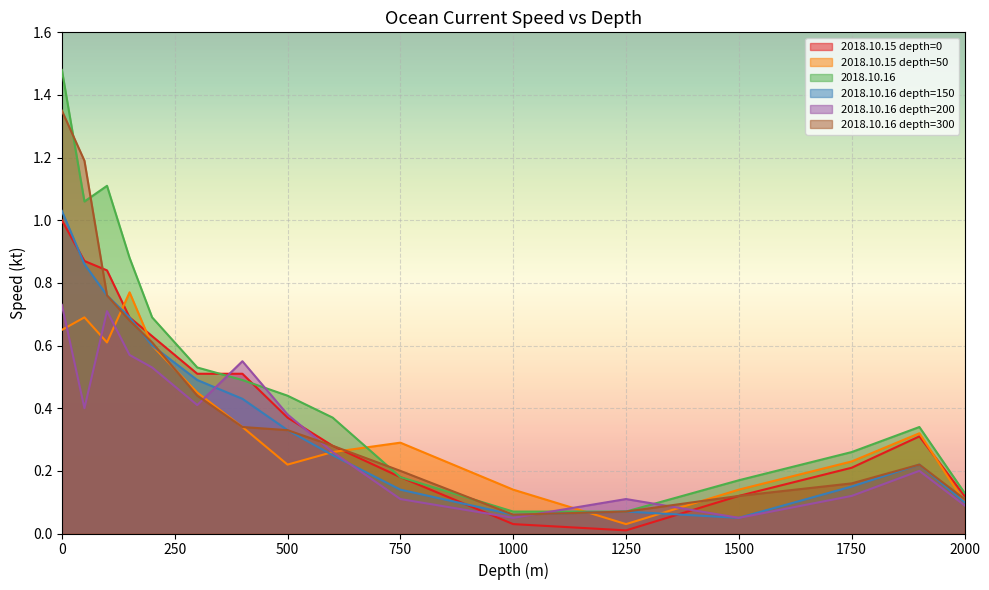

Reading left to right, what are all the values shown in this chart?

depth_0: 1.0	0.9	0.8	0.7	0.6	0.5	0.5	0.4	0.3	0.2	0.0	0.0	0.1	0.2	0.3	0.1
depth_50: 0.7	0.7	0.6	0.8	0.6	0.5	0.3	0.2	0.3	0.3	0.1	0.0	0.1	0.2	0.3	0.1
depth_100: 1.5	1.1	1.1	0.9	0.7	0.5	0.5	0.4	0.4	0.2	0.1	0.1	0.2	0.3	0.3	0.1
depth_150: 1.0	0.9	0.8	0.7	0.6	0.5	0.4	0.3	0.2	0.1	0.1	0.1	0.1	0.1	0.2	0.1
depth_200: 0.7	0.4	0.7	0.6	0.5	0.4	0.6	0.4	0.3	0.1	0.1	0.1	0.1	0.1	0.2	0.1
depth_300: 1.4	1.2	0.8	0.7	0.6	0.4	0.3	0.3	0.3	0.2	0.1	0.1	0.1	0.2	0.2	0.1